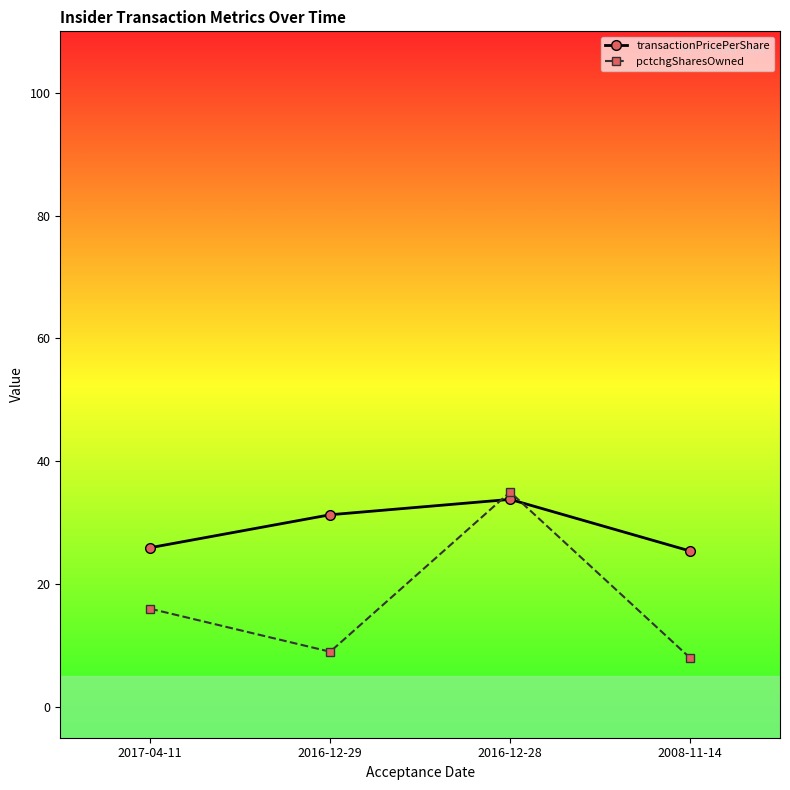

How many times do transactionPricePerShare and pctchgSharesOwned cross each other?

2